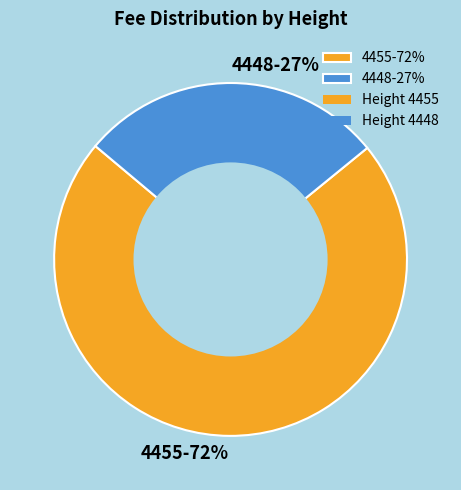

Which category has the smallest portion of the pie?

4448